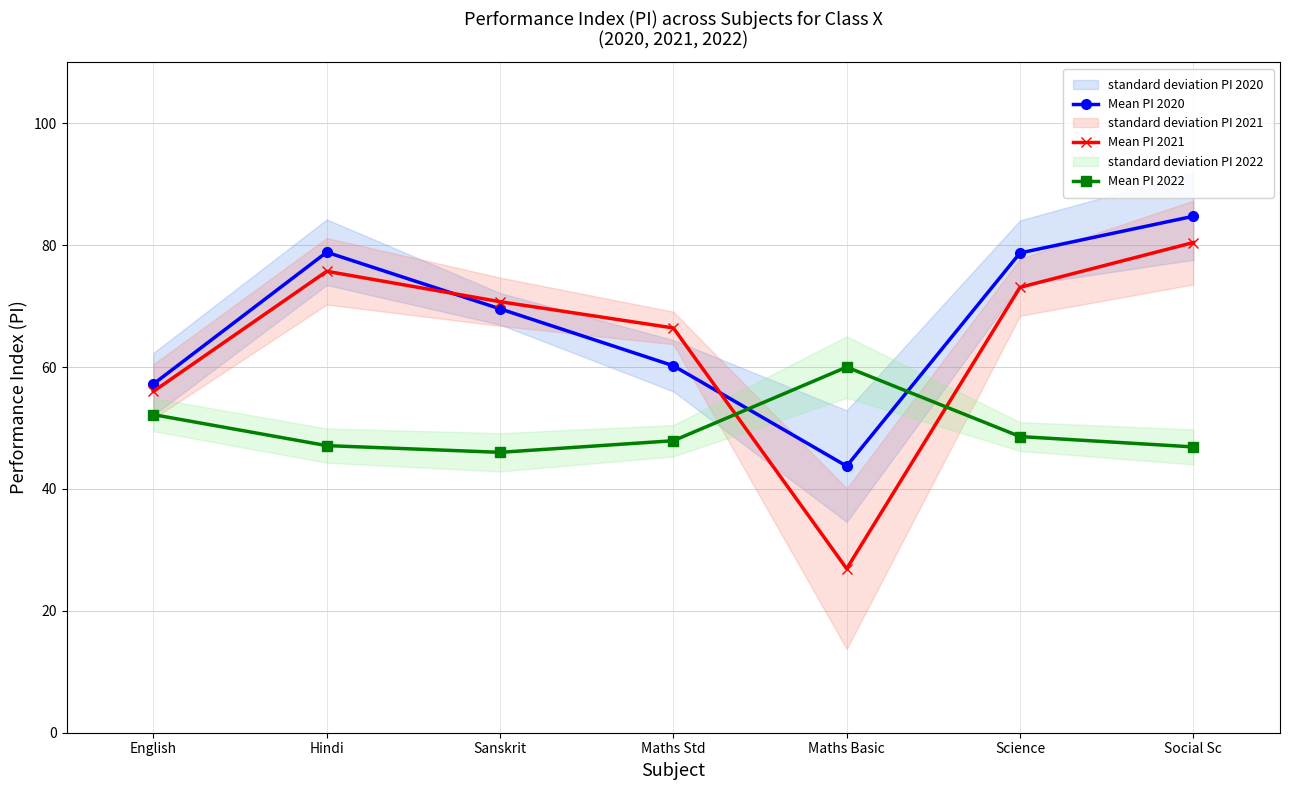

What is the average value of the Mean PI 2021 series?

64.2